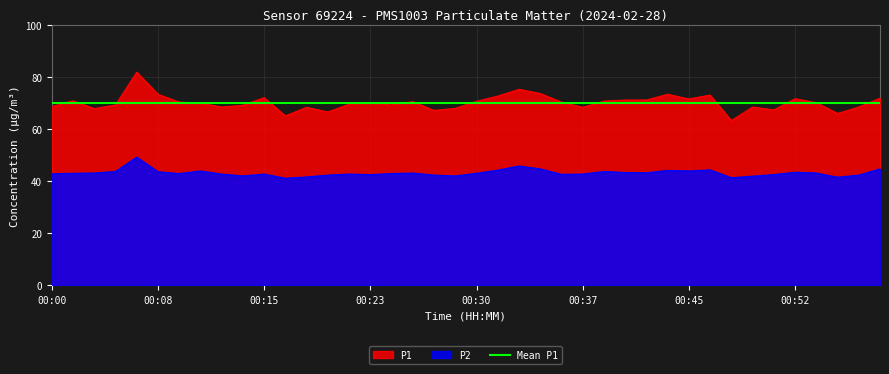

True or false: P2 has a value of 70.6 at 00:15.

False